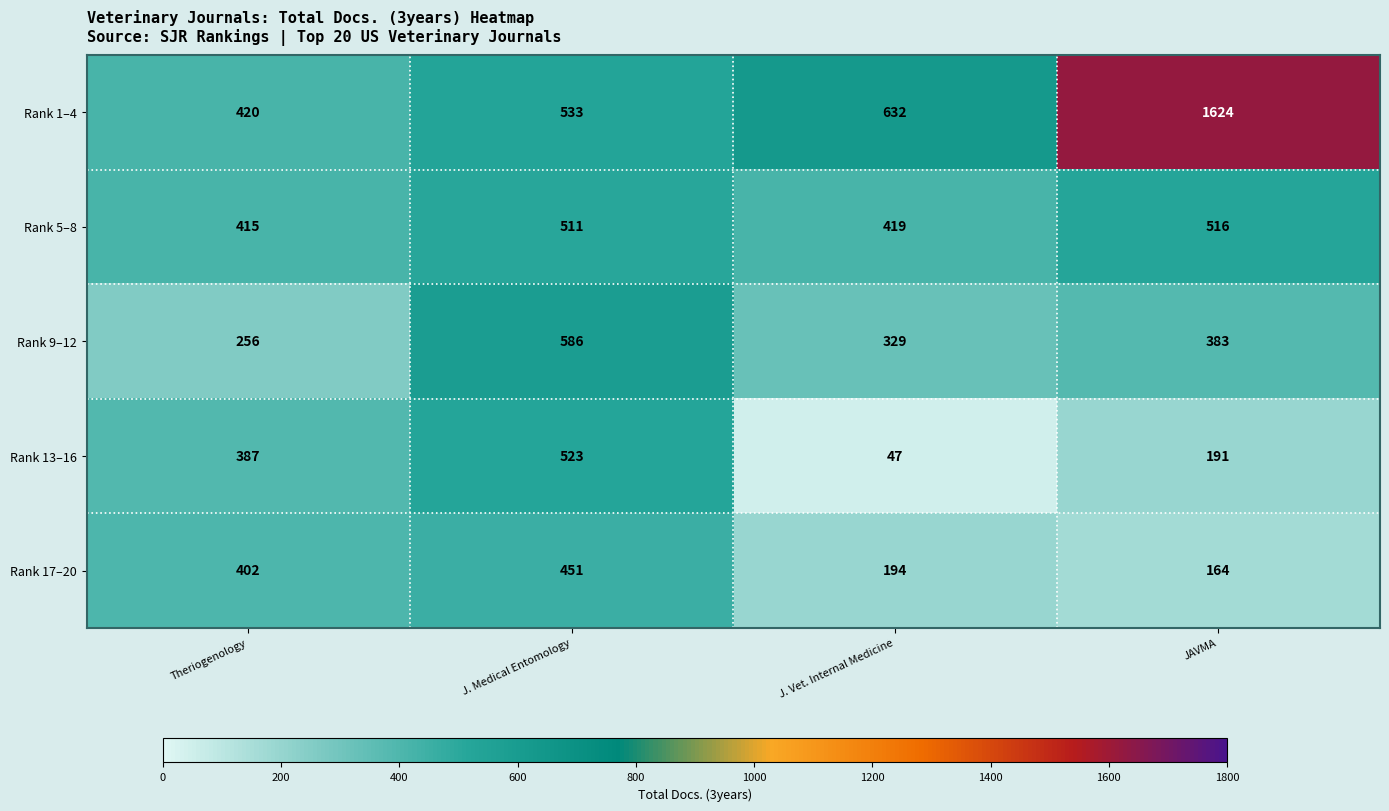

What is the minimum value for Rank 13–16?

47